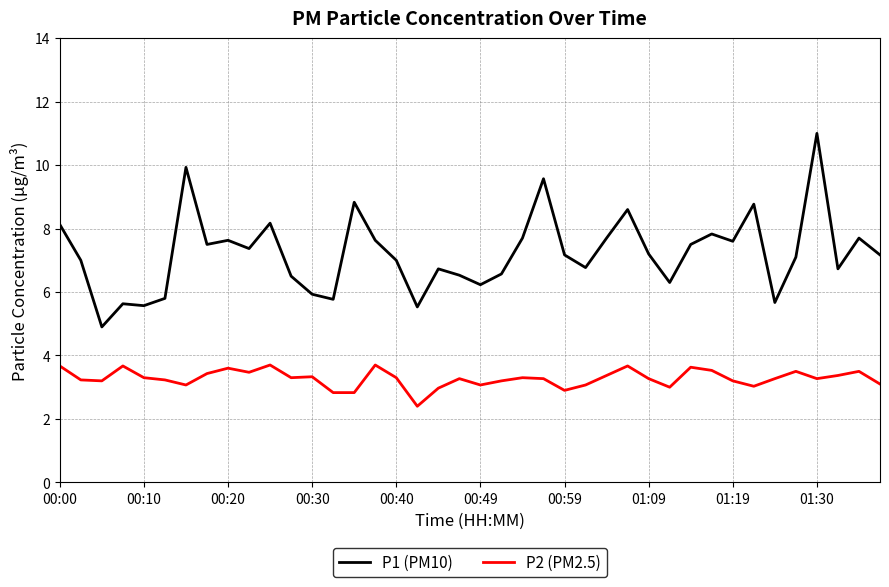

What is the minimum value shown in the chart?

2.4